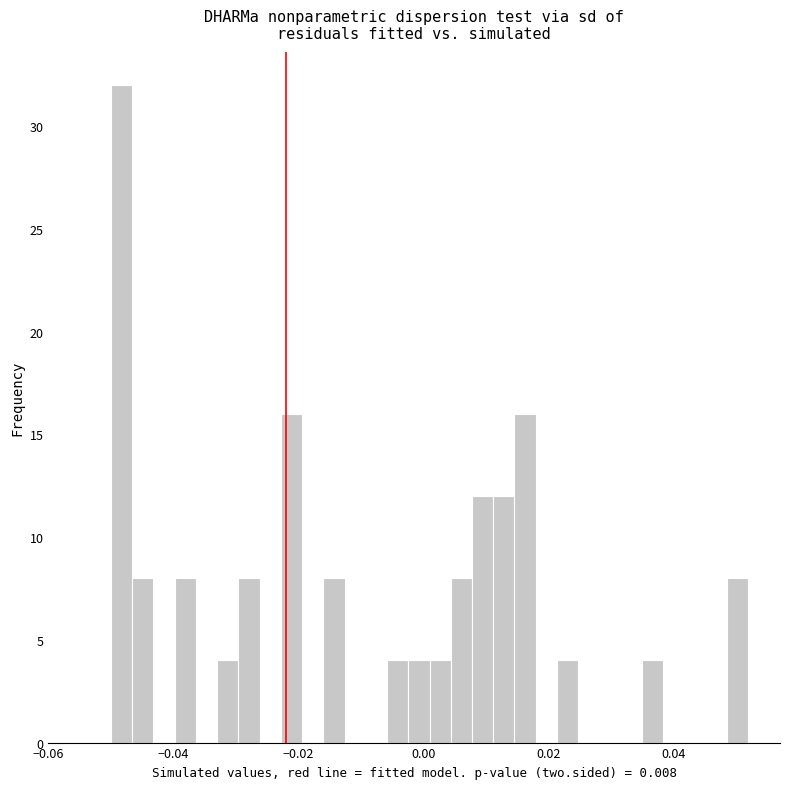

Read against the x-axis, roughly where is the centre of the tallest bar?

-0.048